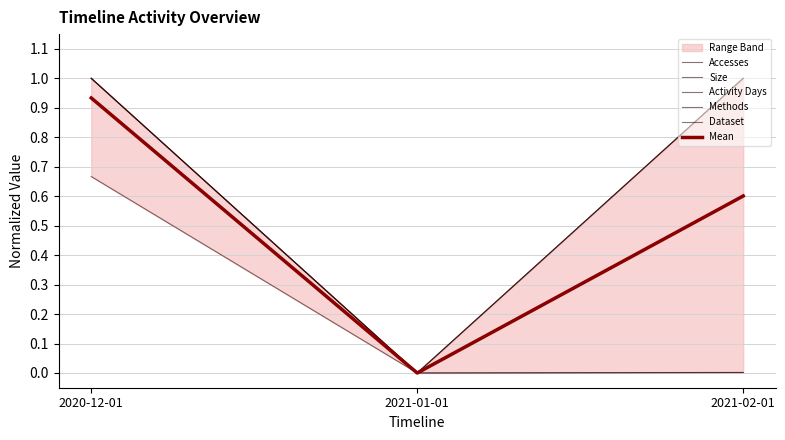

Reading left to right, list all the values displayed in this chart.

Accesses: 2020-12-01=1.0	2021-01-01=0.0	2021-02-01=0.0
Size: 2020-12-01=1.0	2021-01-01=0.0	2021-02-01=0.0
Activity Days: 2020-12-01=0.7	2021-01-01=0.0	2021-02-01=1.0
Methods: 2020-12-01=1.0	2021-01-01=0.0	2021-02-01=1.0
Dataset: 2020-12-01=1.0	2021-01-01=0.0	2021-02-01=1.0
Mean: 2020-12-01=0.9	2021-01-01=0.0	2021-02-01=0.6